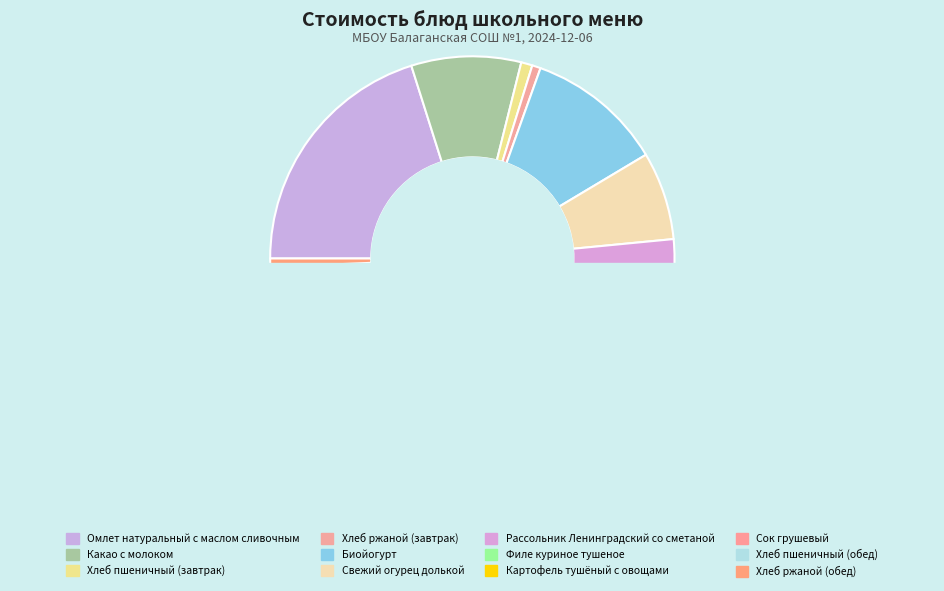

What is the change in value from Какао с молоком to Картофель тушёный с овощами?

-1.4